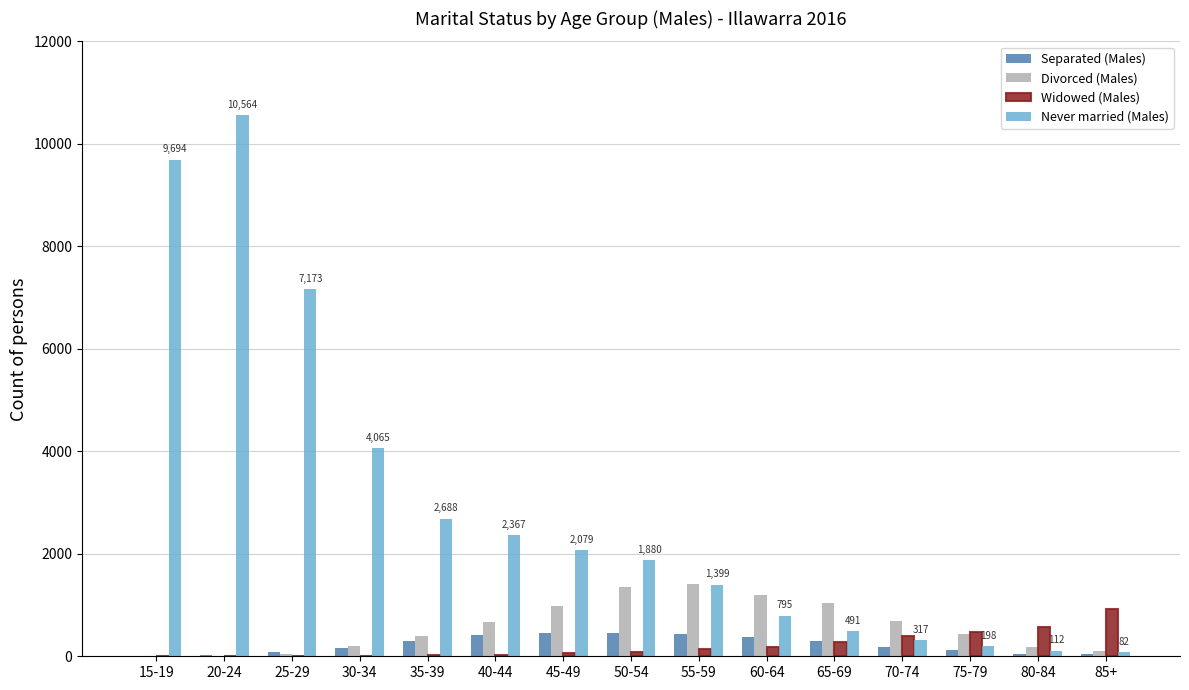

Does the chart contain stacked bars?

No